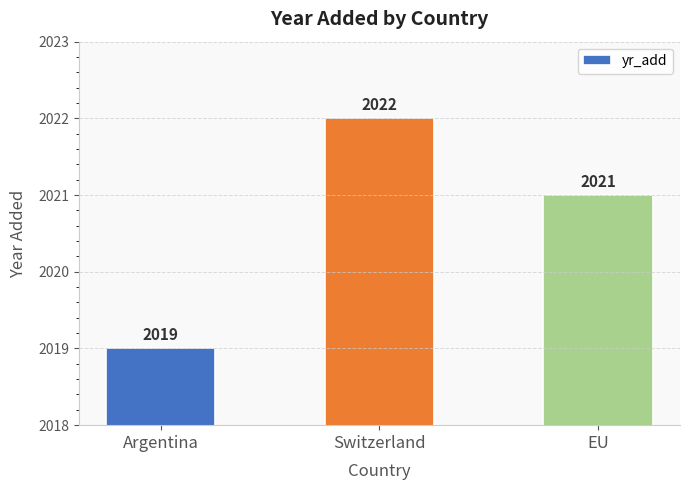

What position from the right is Switzerland?

2